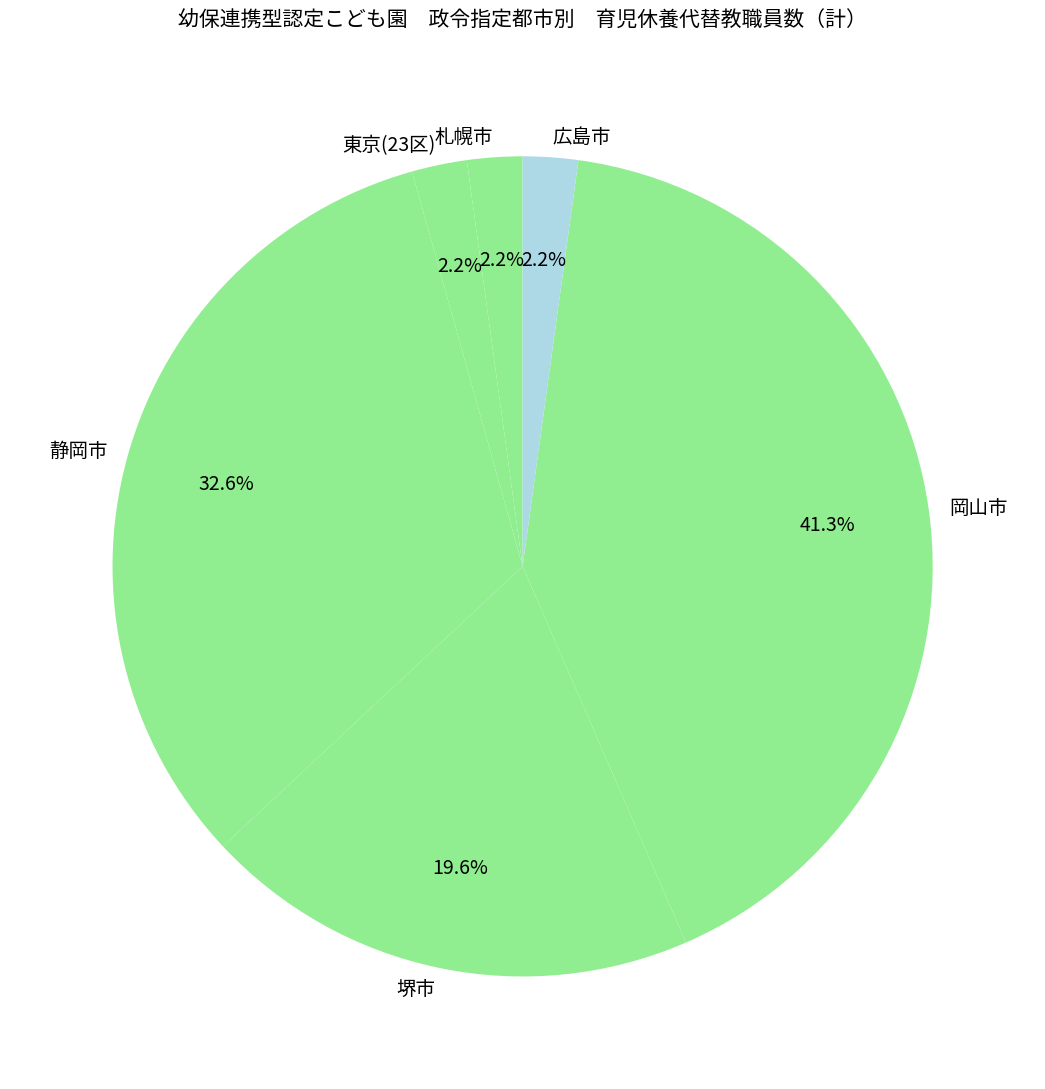

What is the largest slice in the pie chart?

岡山市